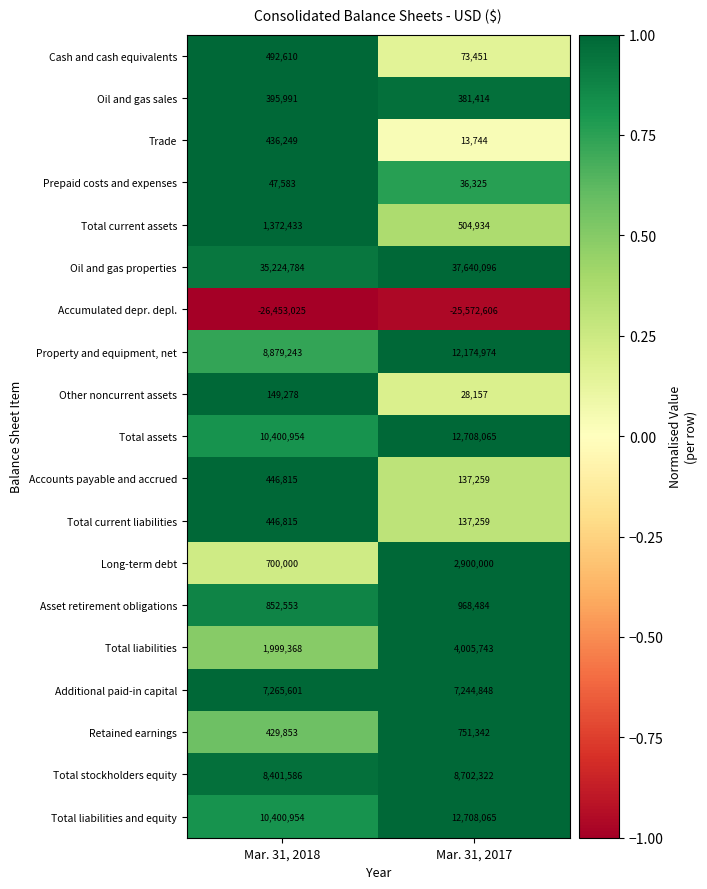

Read the Oil and gas properties value at Mar. 31, 2017, to the nearest 100.

37640100